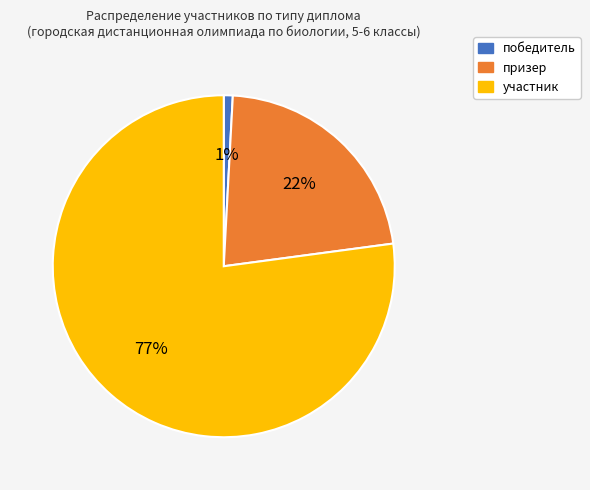

To the nearest percent, what is the difference between the largest and smallest slice percentages?

76%